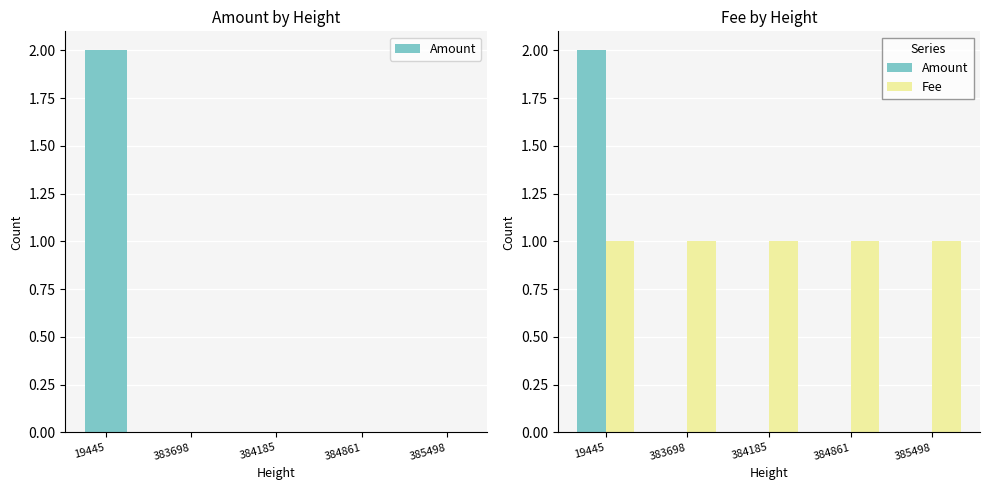

How many data points in Amount are above 0?

1